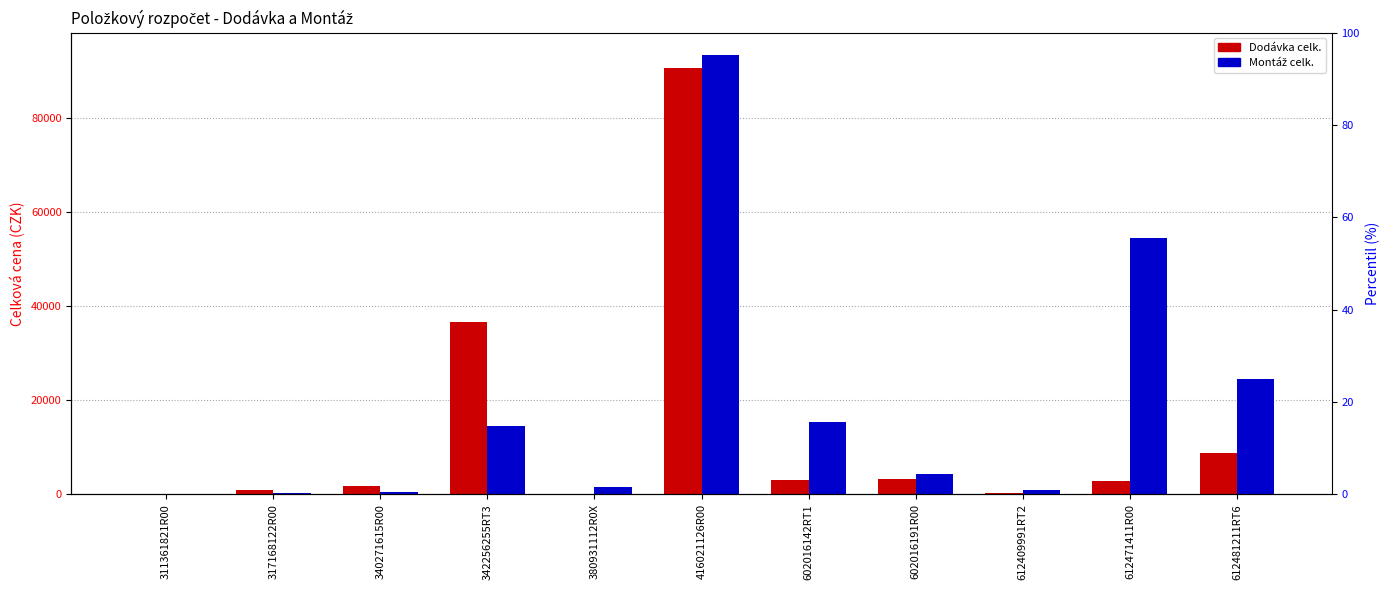

What is the maximum value for Montáž celk.?

93445.7